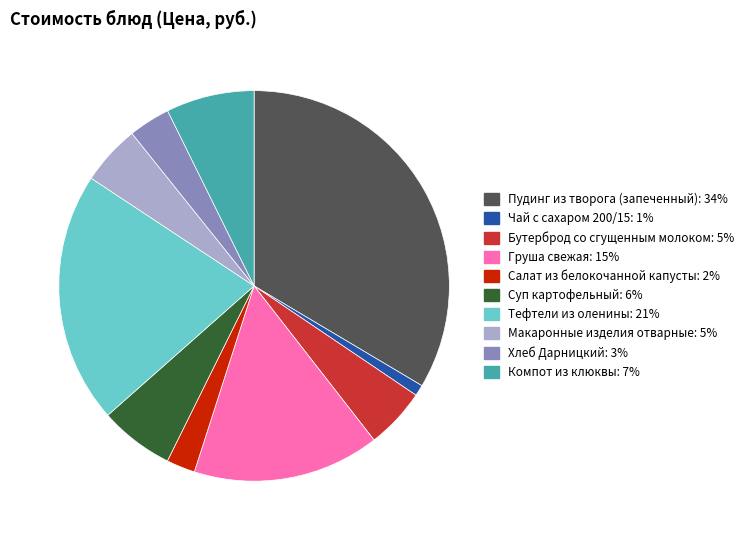

How many segments does this pie chart have?

10